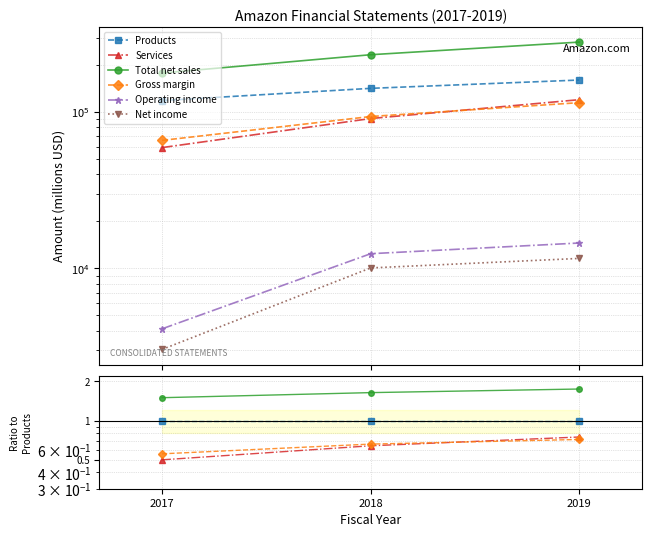

At which label is Products closest to 1?

2017